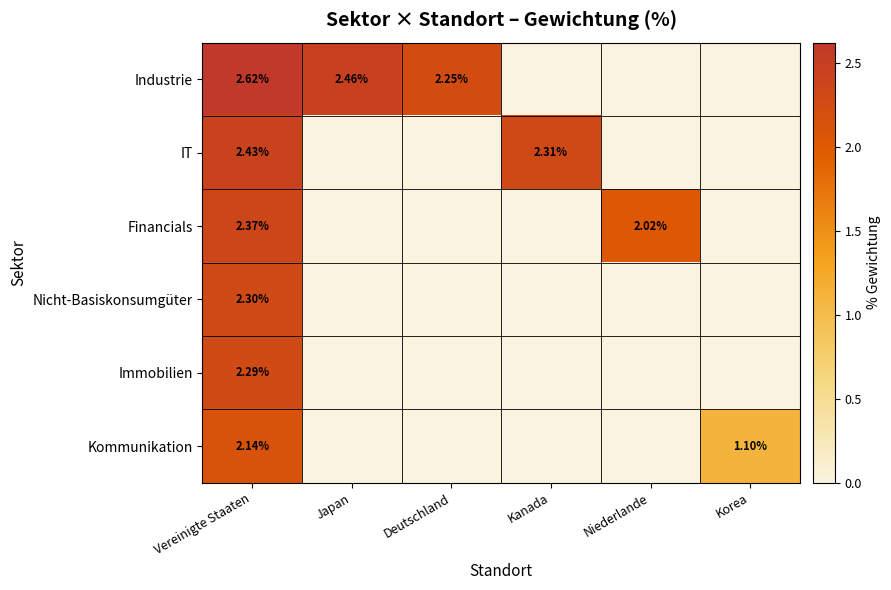

Is the value of Industrie at Vereinigte Staaten greater than the value of Financials at Niederlande?

Yes